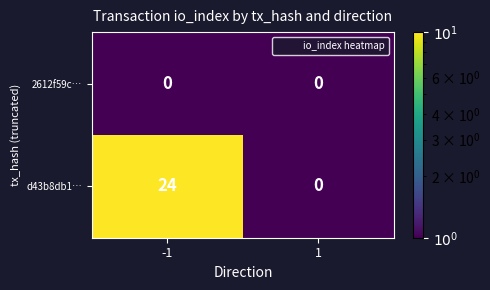

Which series has the largest range (max minus min)?

d43b8db1…